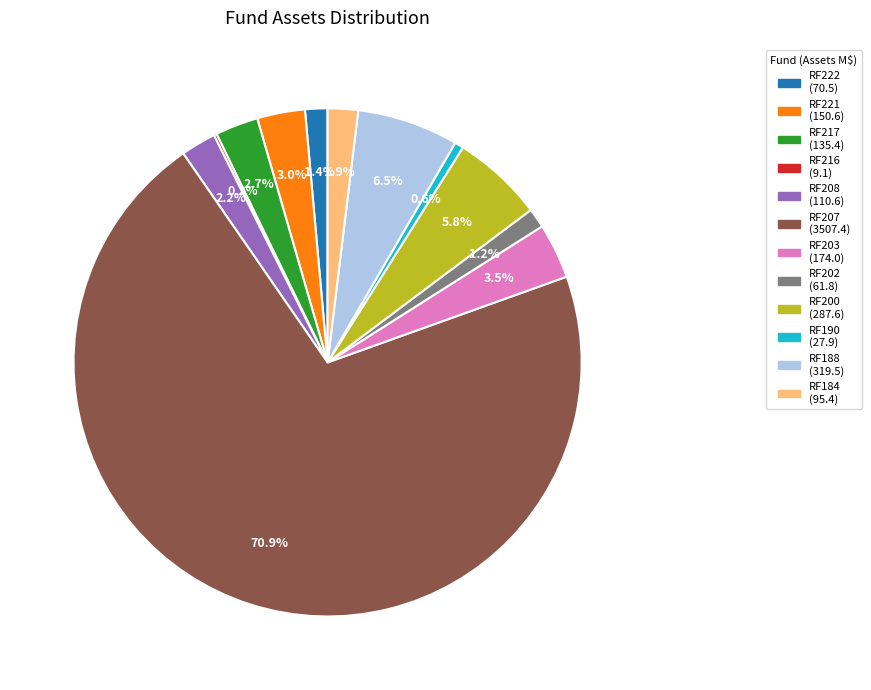

What is the ratio of the value at RF208 to the value at RF190?

4.0